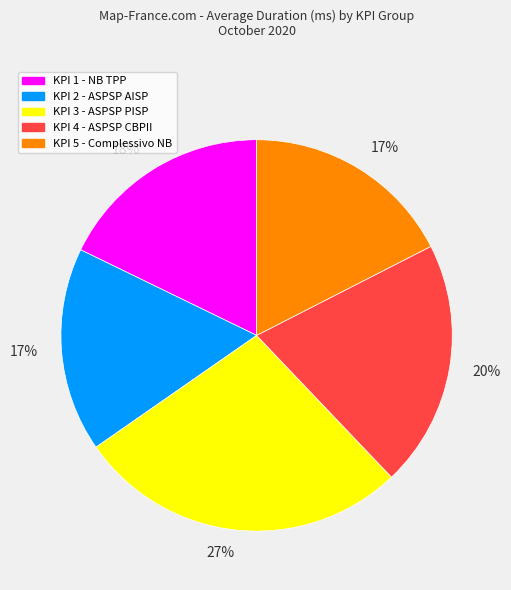

Do KPI 2 - ASPSP AISP and KPI 1 - NB TPP together represent more than half of the pie?

No